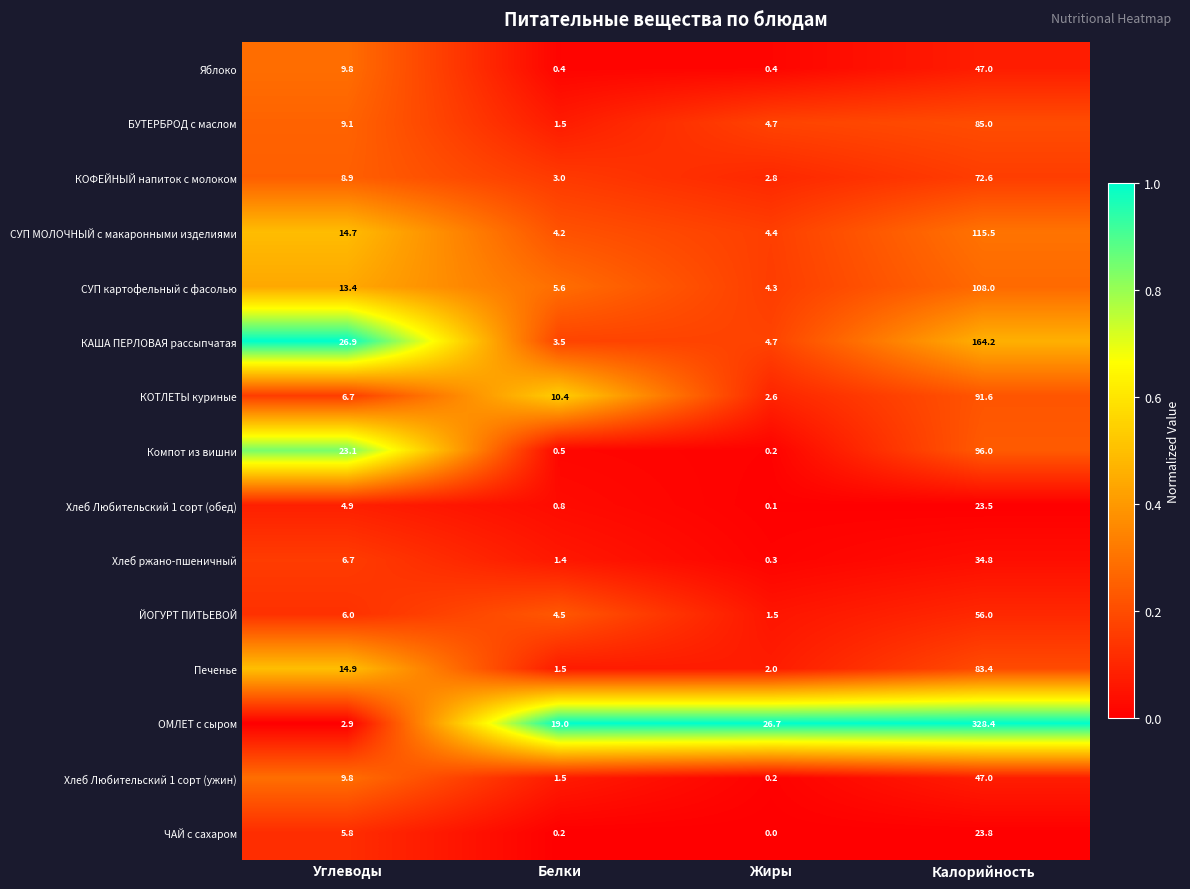

What is the lowest value of the КАША ПЕРЛОВАЯ рассыпчатая series?

3.5